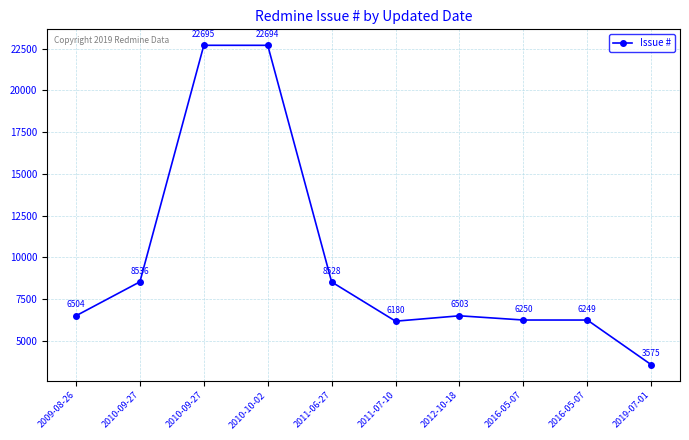

True or false: the data has more than 2 interior local peaks.

False